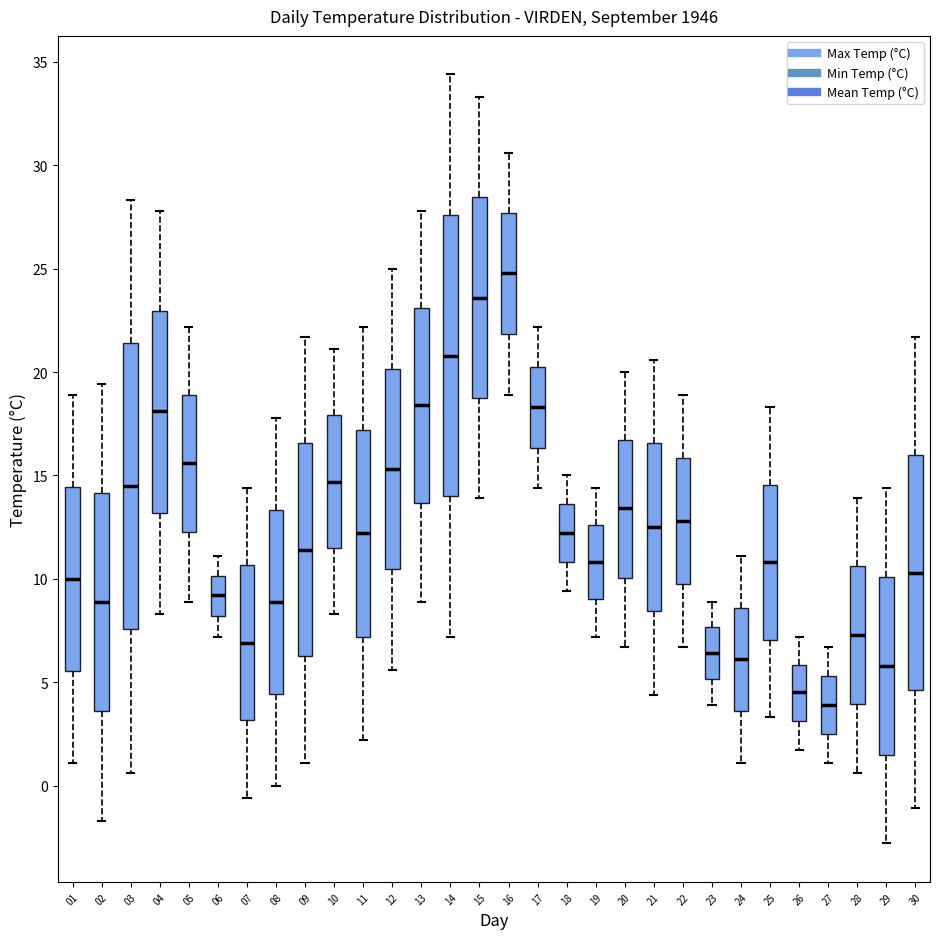

Reading left to right, transcribe this box plot: for each box, give where its median line is, the range the box spans, and where its two whiskers end, as read against the y-axis. The values are not printed on the chart, so give them approximately, as read against the axis.

01: median 10.0, box 5.5 to 14.5, whiskers 1.0 to 19.0
02: median 9.0, box 3.5 to 14.0, whiskers -1.5 to 19.5
03: median 14.5, box 7.5 to 21.5, whiskers 0.5 to 28.5
04: median 18.0, box 13.0 to 23.0, whiskers 8.5 to 28.0
05: median 15.5, box 12.5 to 19.0, whiskers 9.0 to 22.0
06: median 9.0, box 8.0 to 10.0, whiskers 7.0 to 11.0
07: median 7.0, box 3.0 to 10.5, whiskers -0.5 to 14.5
08: median 9.0, box 4.5 to 13.5, whiskers 0.0 to 18.0
09: median 11.5, box 6.5 to 16.5, whiskers 1.0 to 21.5
10: median 14.5, box 11.5 to 18.0, whiskers 8.5 to 21.0
11: median 12.0, box 7.0 to 17.0, whiskers 2.0 to 22.0
12: median 15.5, box 10.5 to 20.0, whiskers 5.5 to 25.0
13: median 18.5, box 13.5 to 23.0, whiskers 9.0 to 28.0
14: median 21.0, box 14.0 to 27.5, whiskers 7.0 to 34.5
15: median 23.5, box 19.0 to 28.5, whiskers 14.0 to 33.5
16: median 25.0, box 22.0 to 27.5, whiskers 19.0 to 30.5
17: median 18.5, box 16.5 to 20.5, whiskers 14.5 to 22.0
18: median 12.0, box 11.0 to 13.5, whiskers 9.5 to 15.0
19: median 11.0, box 9.0 to 12.5, whiskers 7.0 to 14.5
20: median 13.5, box 10.0 to 16.5, whiskers 6.5 to 20.0
21: median 12.5, box 8.5 to 16.5, whiskers 4.5 to 20.5
22: median 13.0, box 10.0 to 16.0, whiskers 6.5 to 19.0
23: median 6.5, box 5.0 to 7.5, whiskers 4.0 to 9.0
24: median 6.0, box 3.5 to 8.5, whiskers 1.0 to 11.0
25: median 11.0, box 7.0 to 14.5, whiskers 3.5 to 18.5
26: median 4.5, box 3.0 to 6.0, whiskers 1.5 to 7.0
27: median 4.0, box 2.5 to 5.5, whiskers 1.0 to 6.5
28: median 7.5, box 4.0 to 10.5, whiskers 0.5 to 14.0
29: median 6.0, box 1.5 to 10.0, whiskers -3.0 to 14.5
30: median 10.5, box 4.5 to 16.0, whiskers -1.0 to 21.5